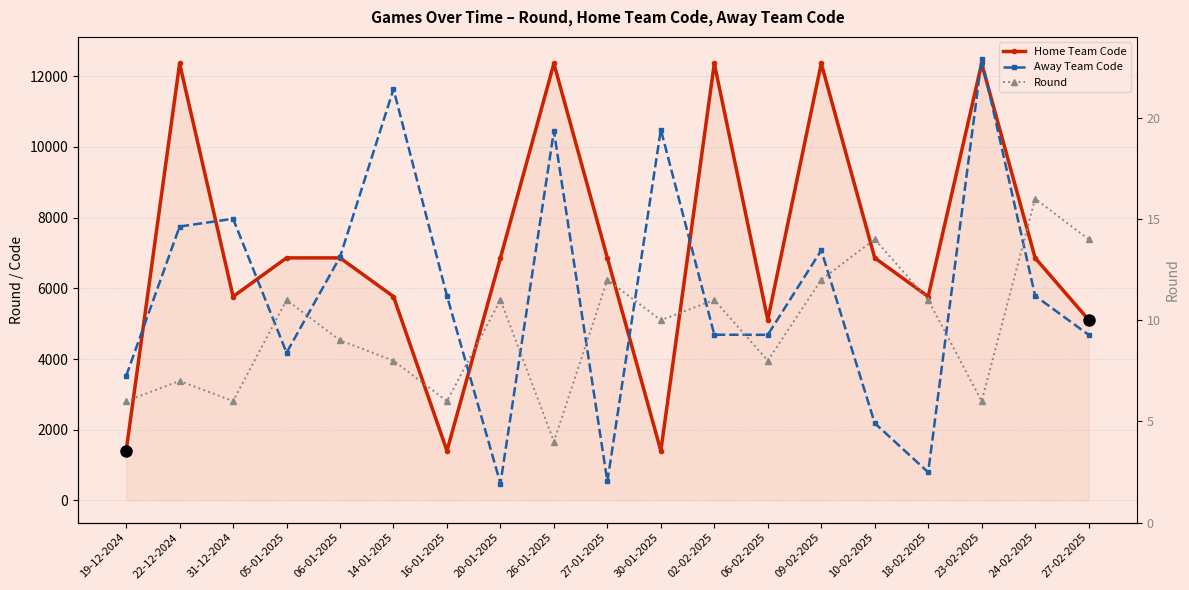

List the labels in order of Round value, smallest first.

26-01-2025, 19-12-2024, 31-12-2024, 16-01-2025, 23-02-2025, 22-12-2024, 14-01-2025, 06-02-2025, 06-01-2025, 30-01-2025, 05-01-2025, 20-01-2025, 02-02-2025, 18-02-2025, 27-01-2025, 09-02-2025, 10-02-2025, 27-02-2025, 24-02-2025